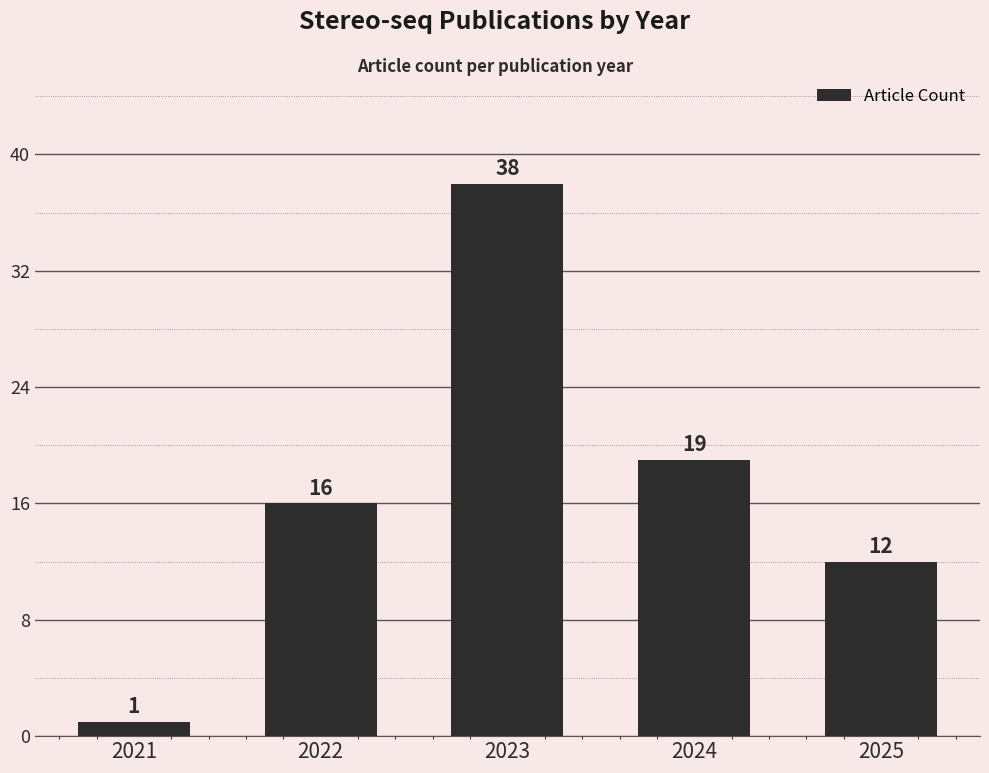

The chart shows a value of 7 at 2024. True or false?

False